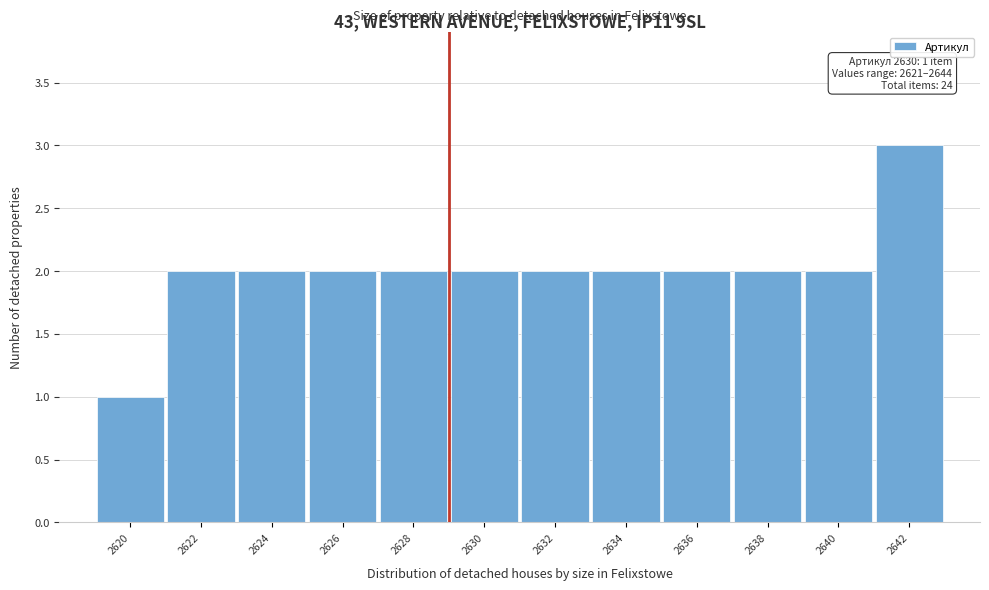

Reading right to left, extract all data points from this chart.

2642=3	2640=2	2638=2	2636=2	2634=2	2632=2	2630=2	2628=2	2626=2	2624=2	2622=2	2620=1